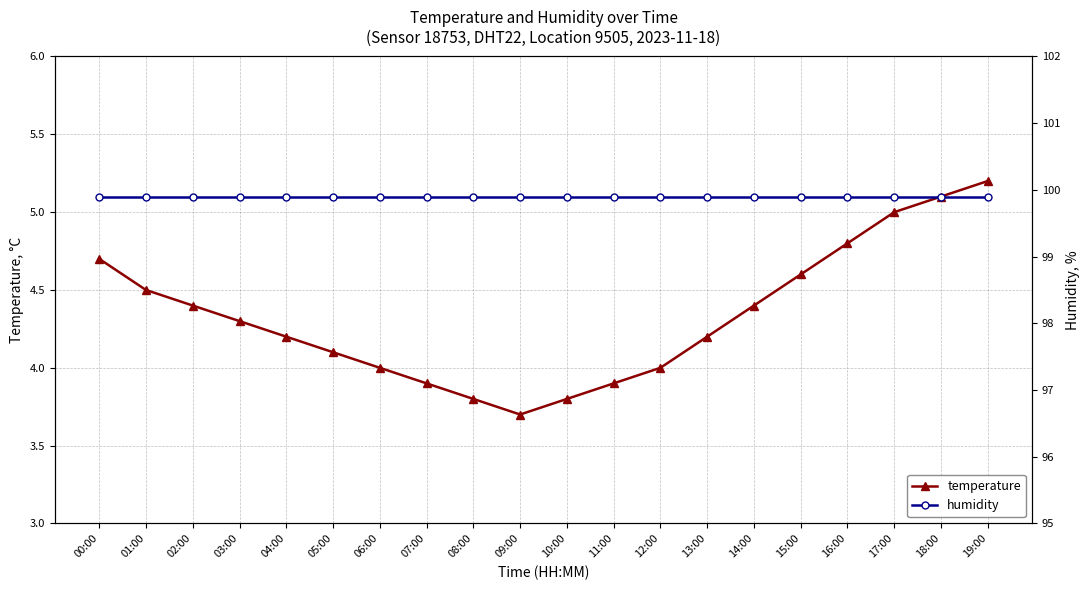

What is the label of the 9th point from the left?

08:00